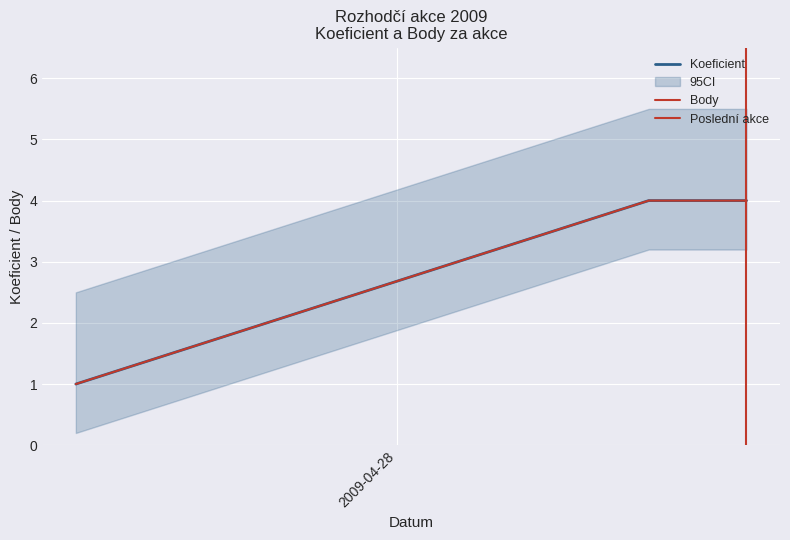

What is the difference between the maximum and minimum values in the Koeficient series?

3